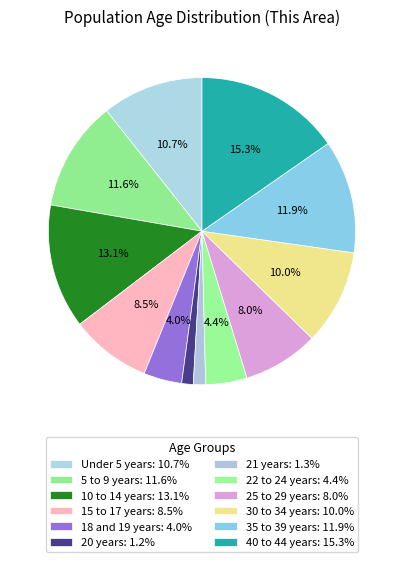

To the nearest percent, what portion does 21 years represent?

1%